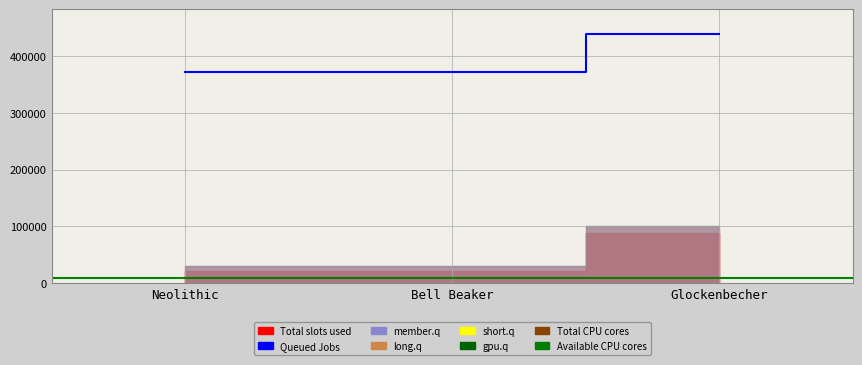

What is the value of the Queued Jobs point at the 2nd from the left?

371609